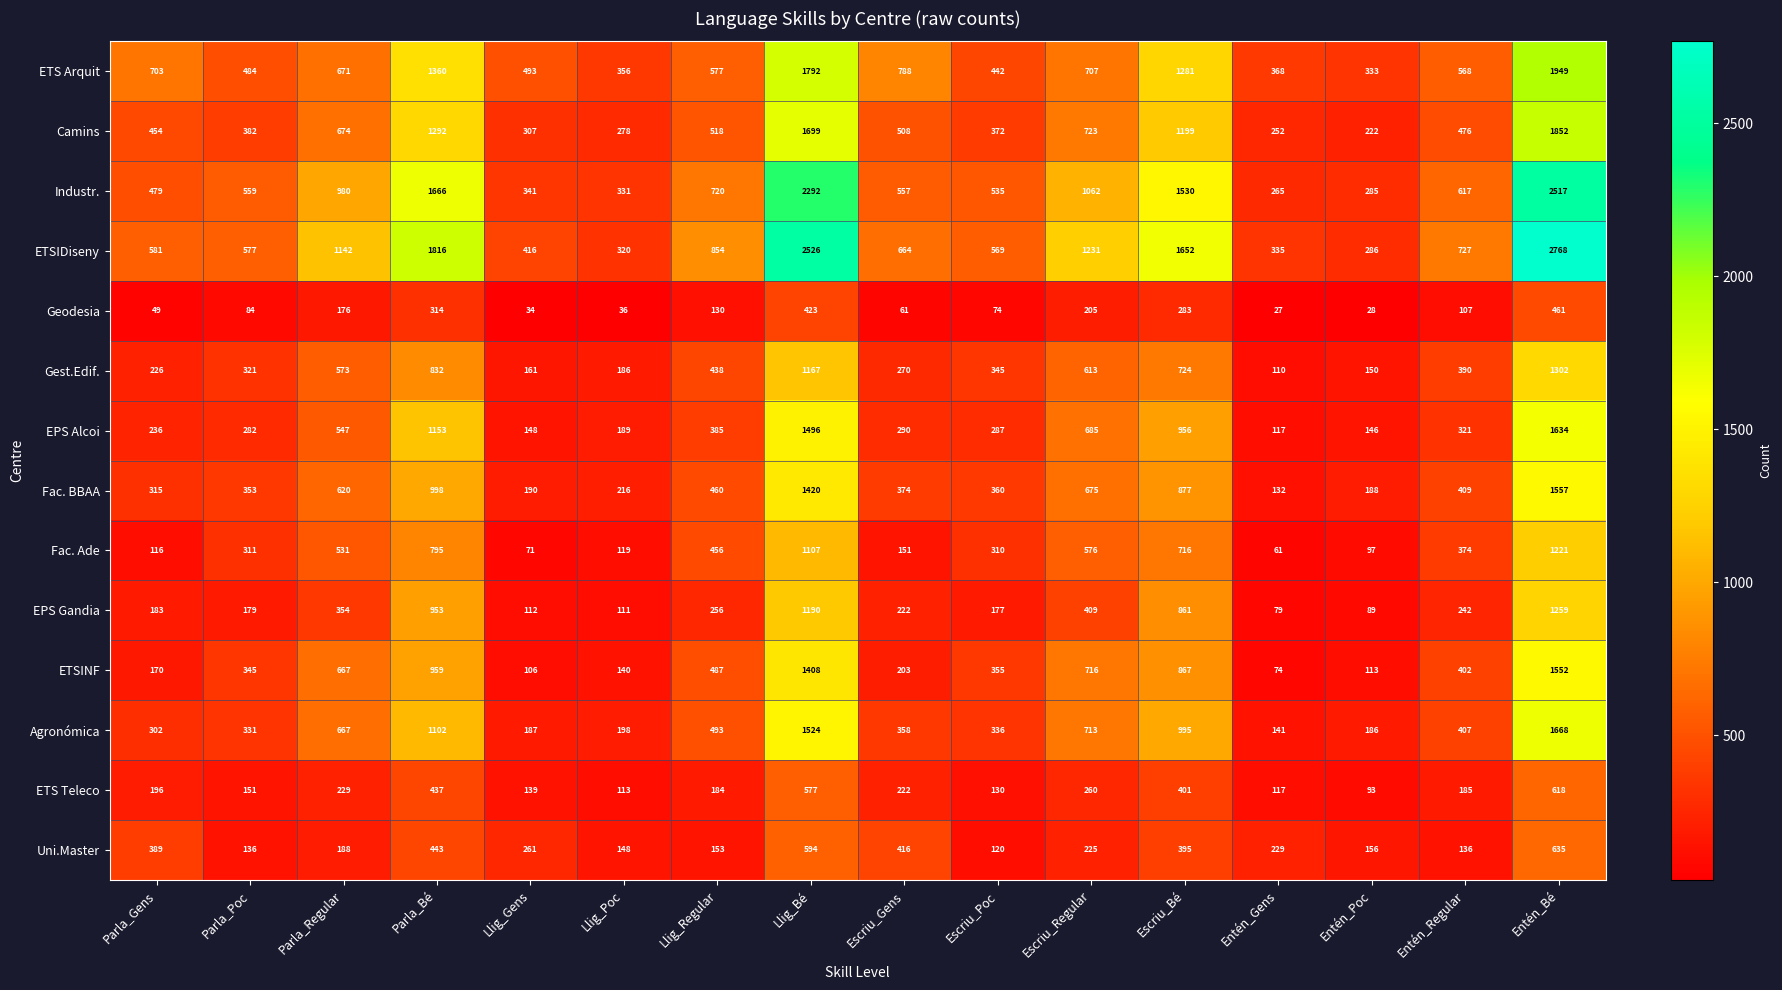

What is the total value across all series at Parla_Poc?

4495